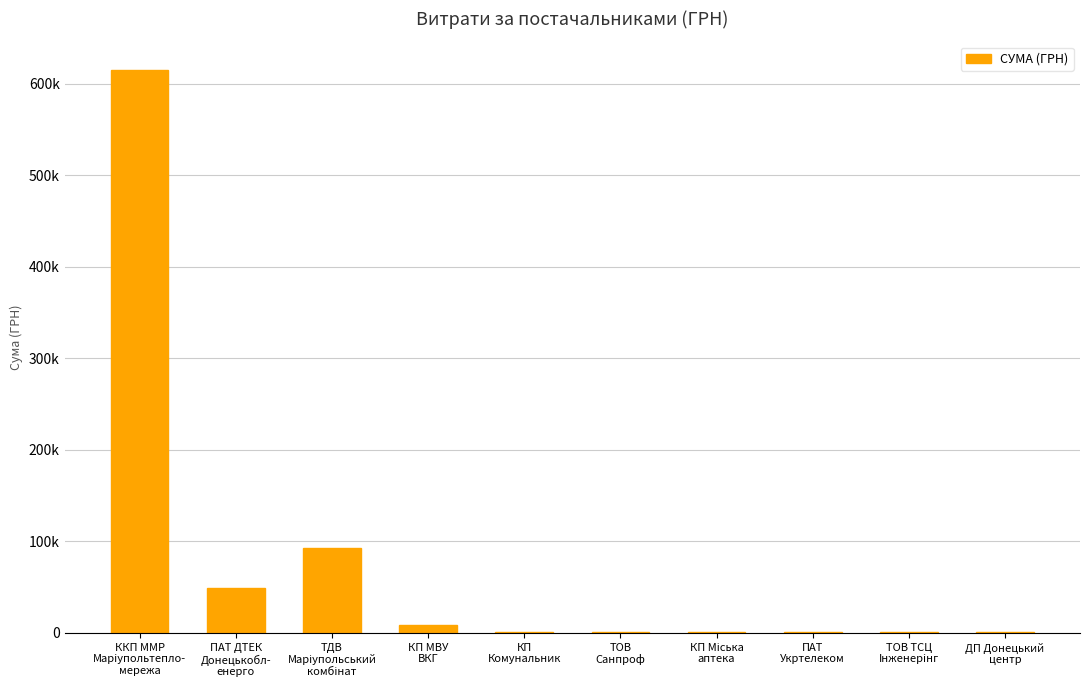

Rank the categories by value from highest to lowest.

ККП ММР
Марiупольтепло-
мережа, ТДВ
Маріупольський
комбінат, ПАТ ДТЕК
Донецькобл-
енерго, КП МВУ
ВКГ, КП
Комунальник, ДП Донецький
центр, ТОВ
Санпроф, ТОВ ТСЦ
Iнженерiнг, КП Міська
аптека, ПАТ
Укртелеком